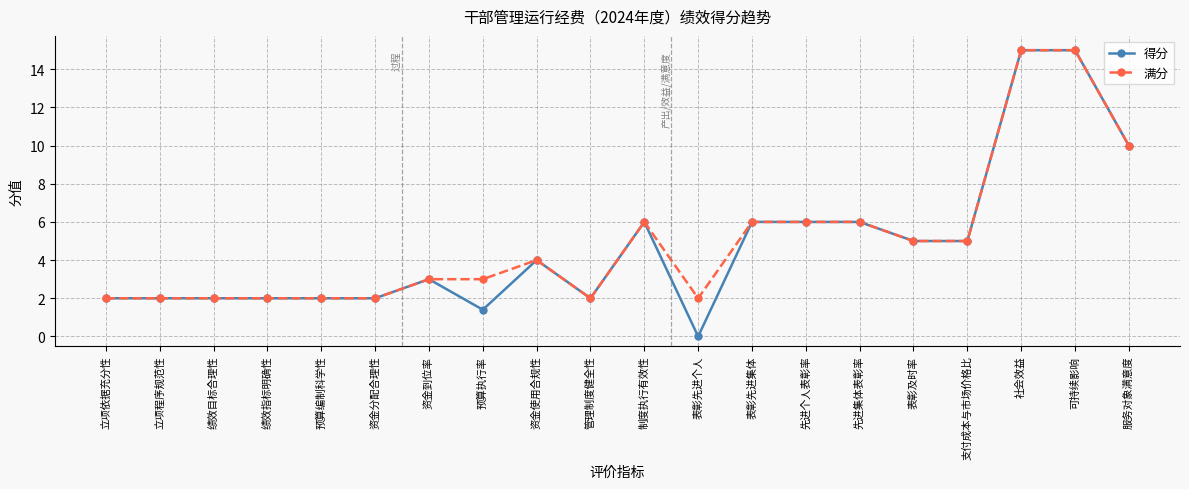

What is the lowest value of the 满分 series?

2.0